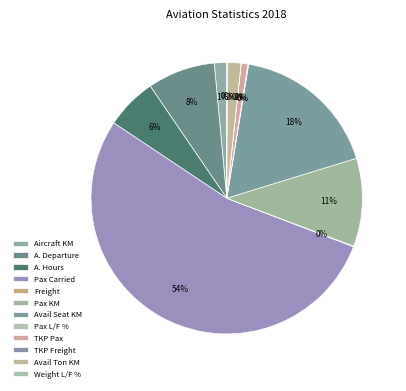

Which slice represents more than half of the pie?

Passenger Carried